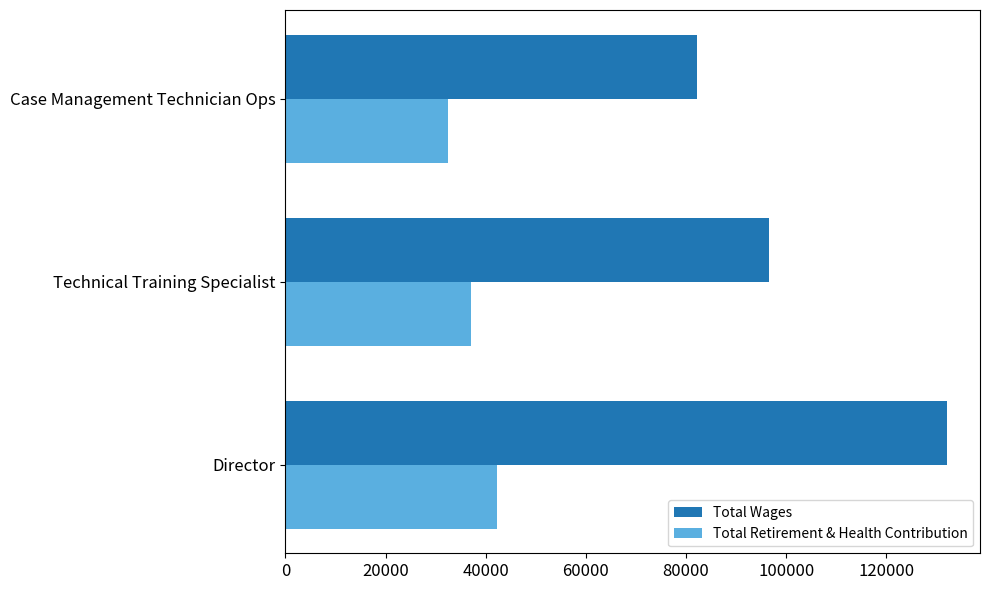

What is the minimum value for Total Retirement & Health Contribution?

32479